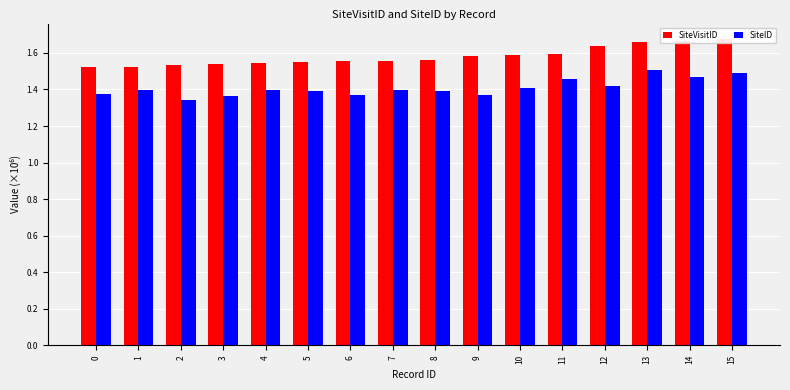

Reading right to left, extract all data points from this chart.

SiteVisitID: 1.7	1.7	1.7	1.6	1.6	1.6	1.6	1.6	1.6	1.6	1.5	1.5	1.5	1.5	1.5	1.5
SiteID: 1.5	1.5	1.5	1.4	1.5	1.4	1.4	1.4	1.4	1.4	1.4	1.4	1.4	1.3	1.4	1.4